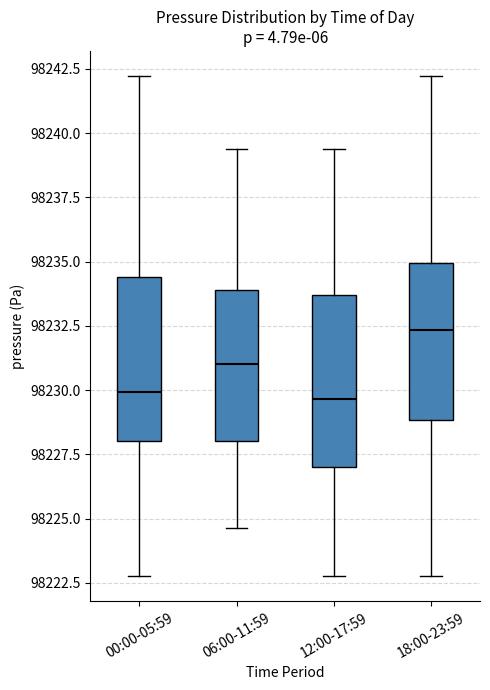

Reading left to right, read every box against the y-axis: the position of its median line, the range the box covers, and the ends of its whiskers. The values are not printed on the chart, so give them approximately, as read against the axis.

00:00-05:59: median 98230.0, box 98228.0 to 98234.5, whiskers 98223.0 to 98242.0
06:00-11:59: median 98231.0, box 98228.0 to 98234.0, whiskers 98224.5 to 98239.5
12:00-17:59: median 98229.5, box 98227.0 to 98233.5, whiskers 98223.0 to 98239.5
18:00-23:59: median 98232.5, box 98229.0 to 98235.0, whiskers 98223.0 to 98242.0